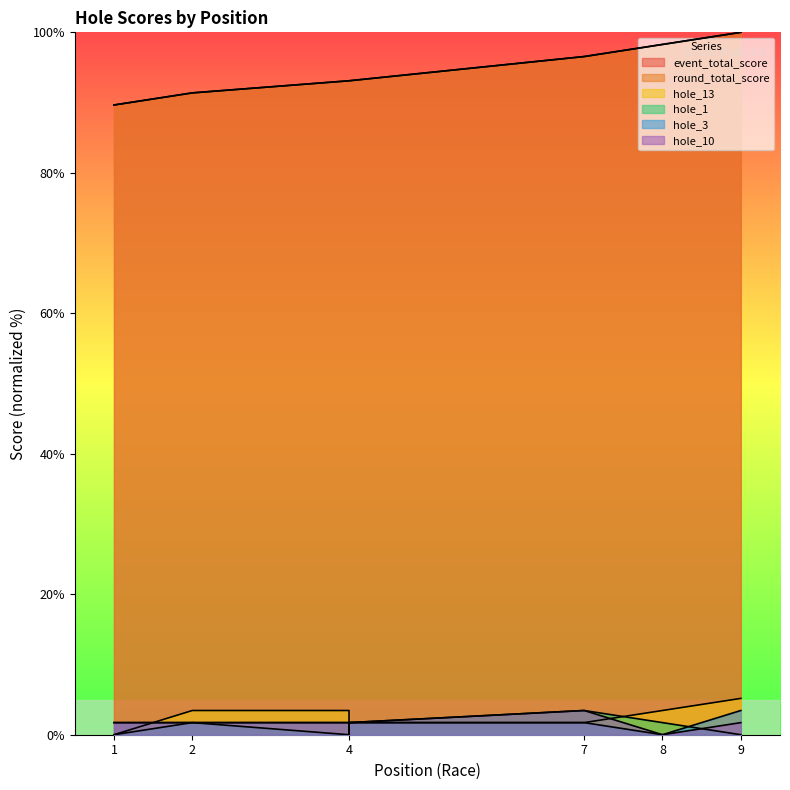

True or false: round_total_score has more than 2 interior local peaks.

False